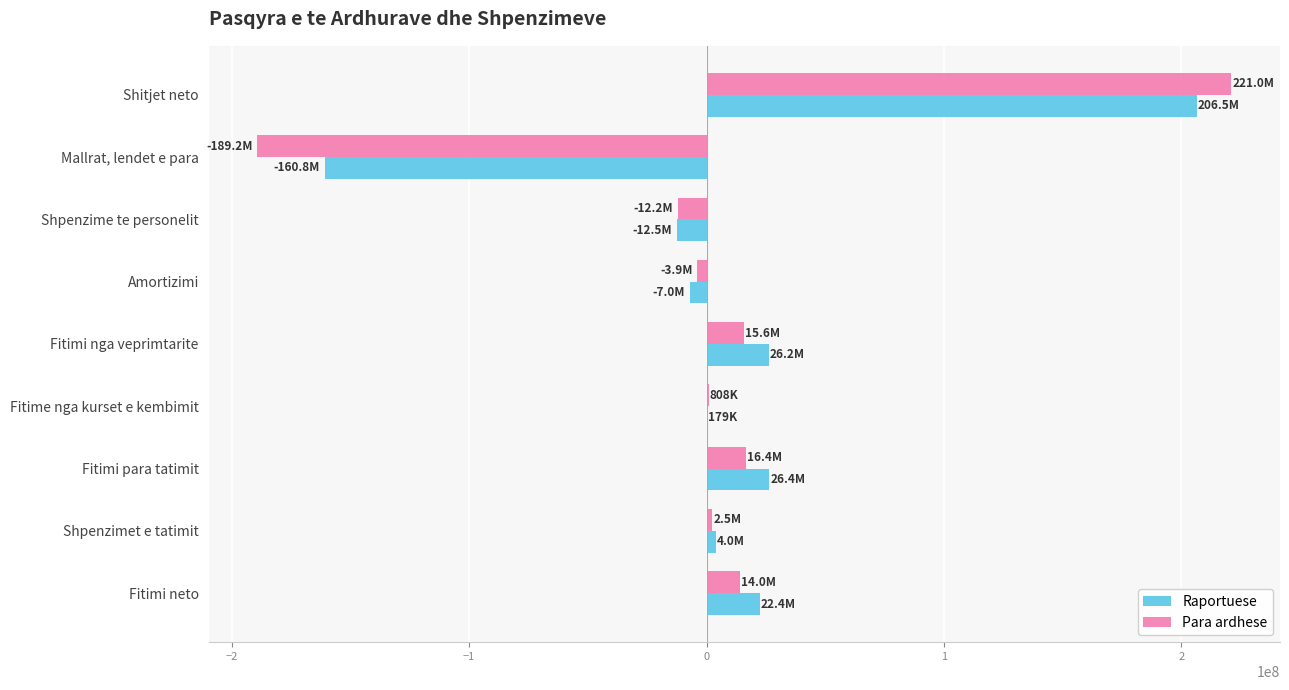

What are all the series names shown in the legend?

Raportuese, Para ardhese